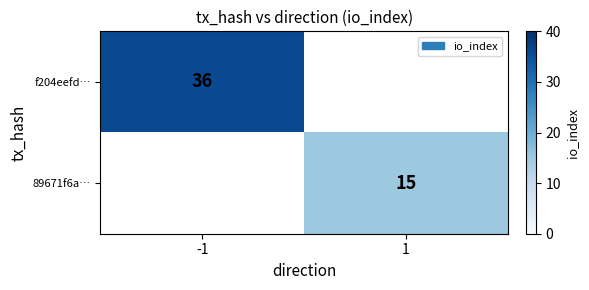

Is it true that f204eefd… equals 13 at -1?

False